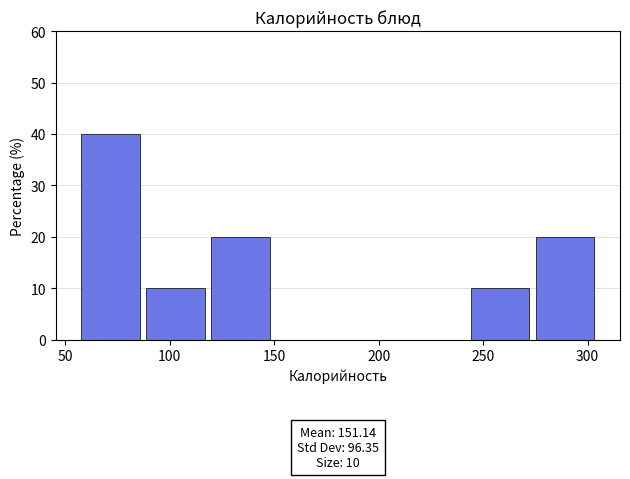

Over which range of the x-axis is the bar tallest?

55 to 85